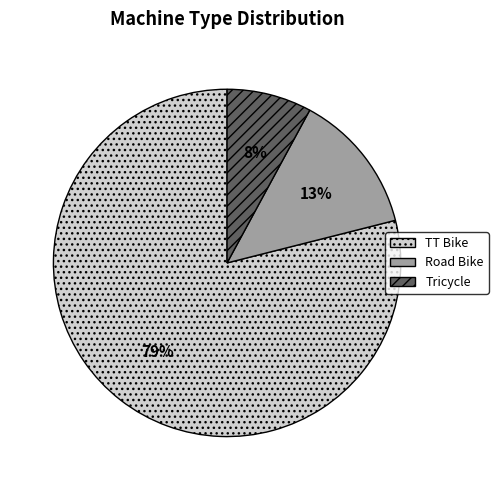

Combined, do Tricycle and Road Bike account for over 50%?

No